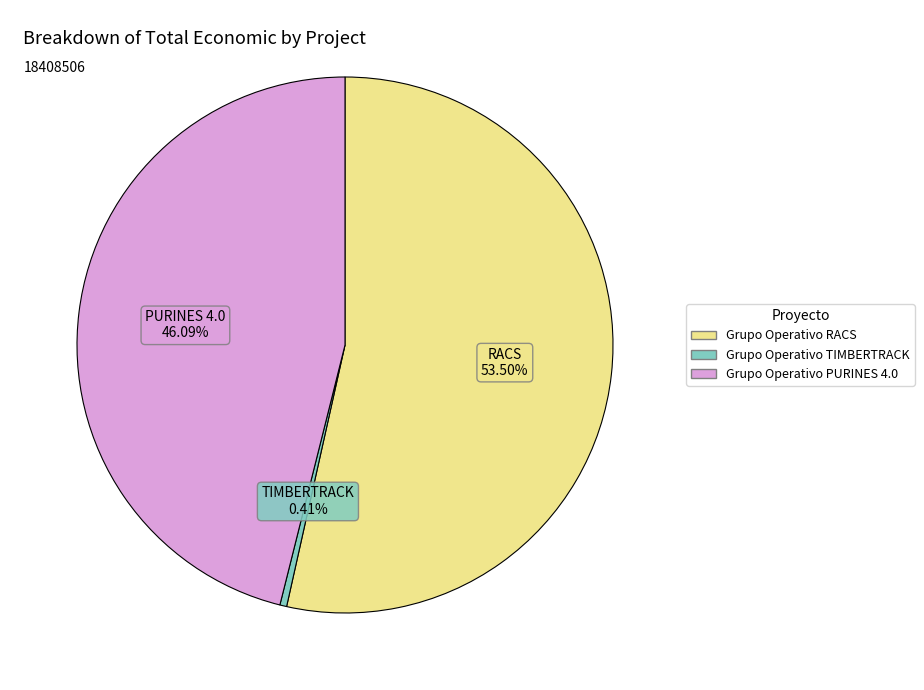

Which category accounts for the majority?

Grupo Operativo RACS